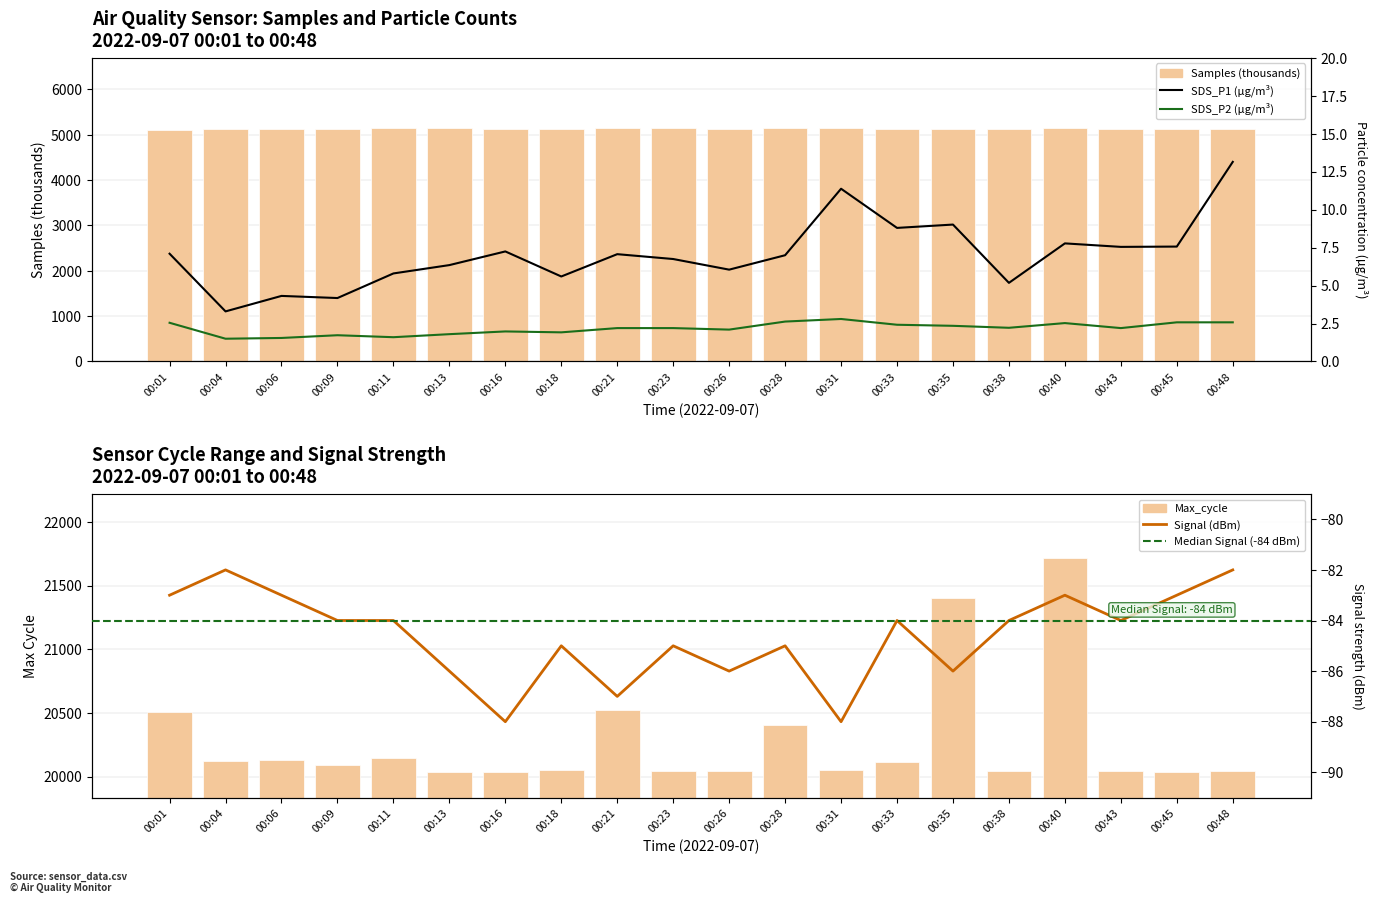

What is the value of the Samples (thousands) bar at the 1st from the left?

5115.6